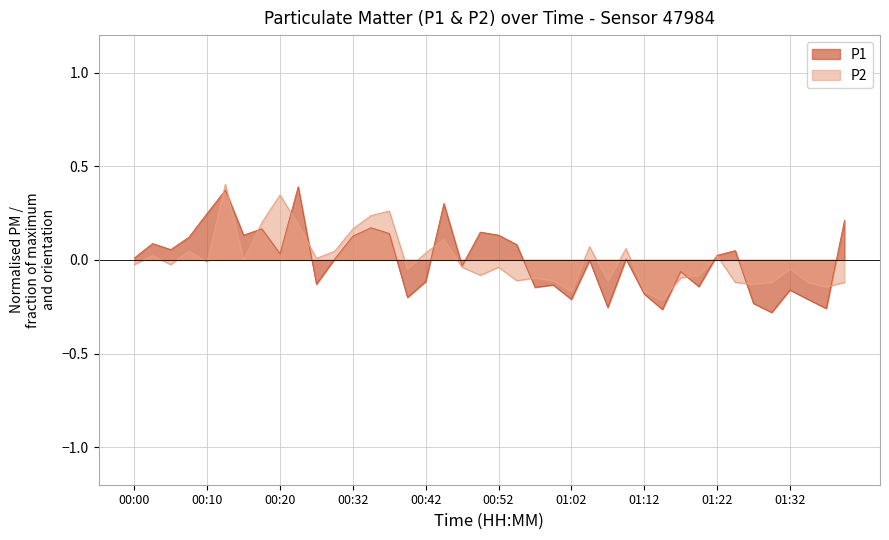

At which label does P1 first exceed 0?

00:00